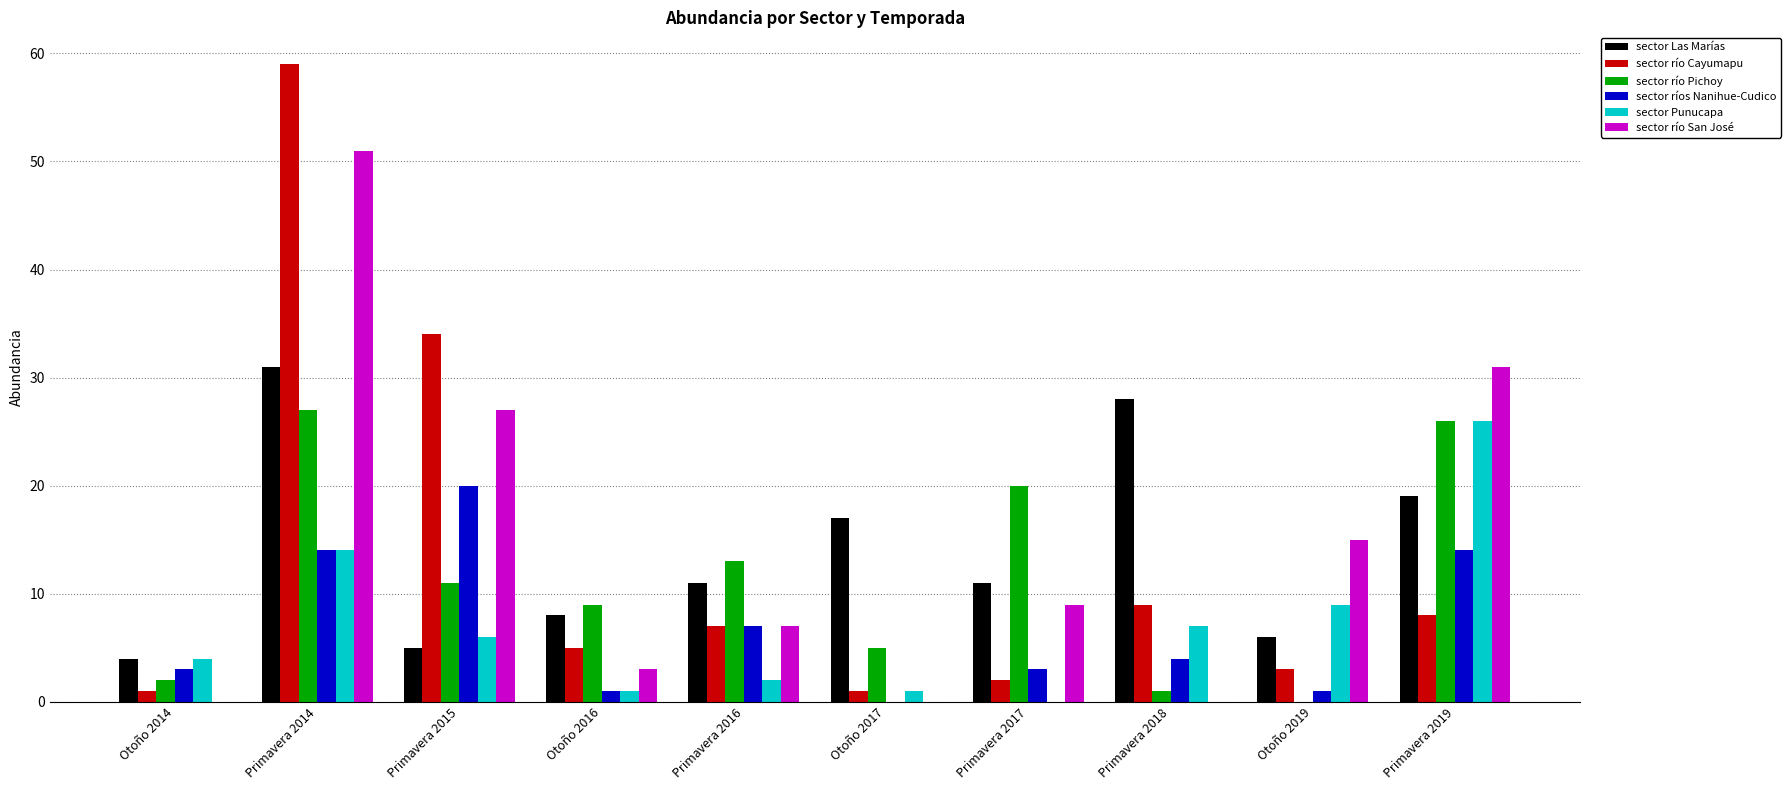

Is the value of sector río Pichoy at Primavera 2014 greater than the value of sector río Cayumapu at Otoño 2017?

Yes